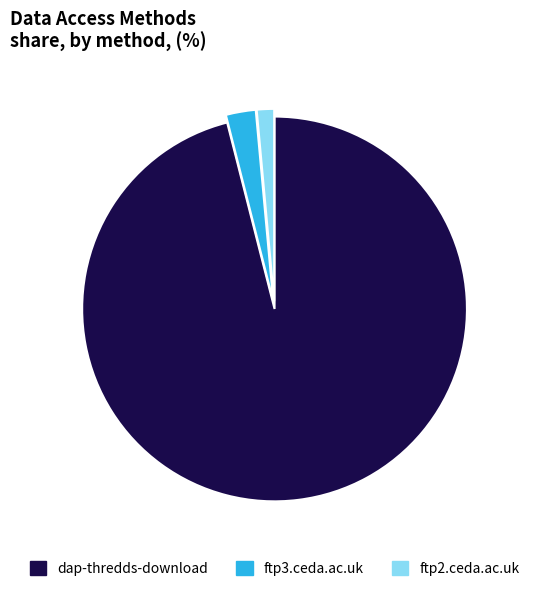

Count the number of slices in the pie.

3